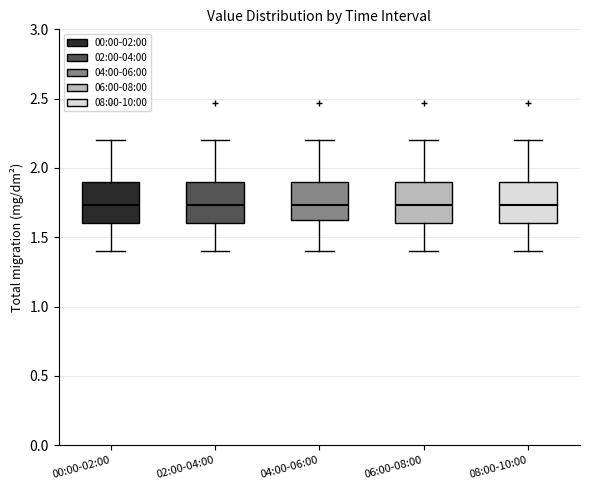

Reading left to right, read every box against the y-axis: the position of its median line, the range the box covers, and the ends of its whiskers. The values are not printed on the chart, so give them approximately, as read against the axis.

00:00-02:00: median 1.75, box 1.60 to 1.90, whiskers 1.40 to 2.20
02:00-04:00: median 1.75, box 1.60 to 1.90, whiskers 1.40 to 2.20
04:00-06:00: median 1.75, box 1.60 to 1.90, whiskers 1.40 to 2.20
06:00-08:00: median 1.75, box 1.60 to 1.90, whiskers 1.40 to 2.20
08:00-10:00: median 1.75, box 1.60 to 1.90, whiskers 1.40 to 2.20